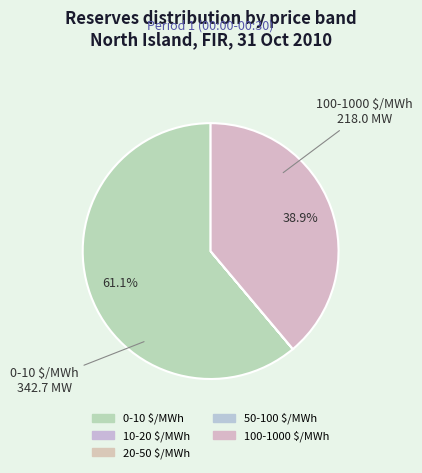

How many slices are in this pie chart?

5